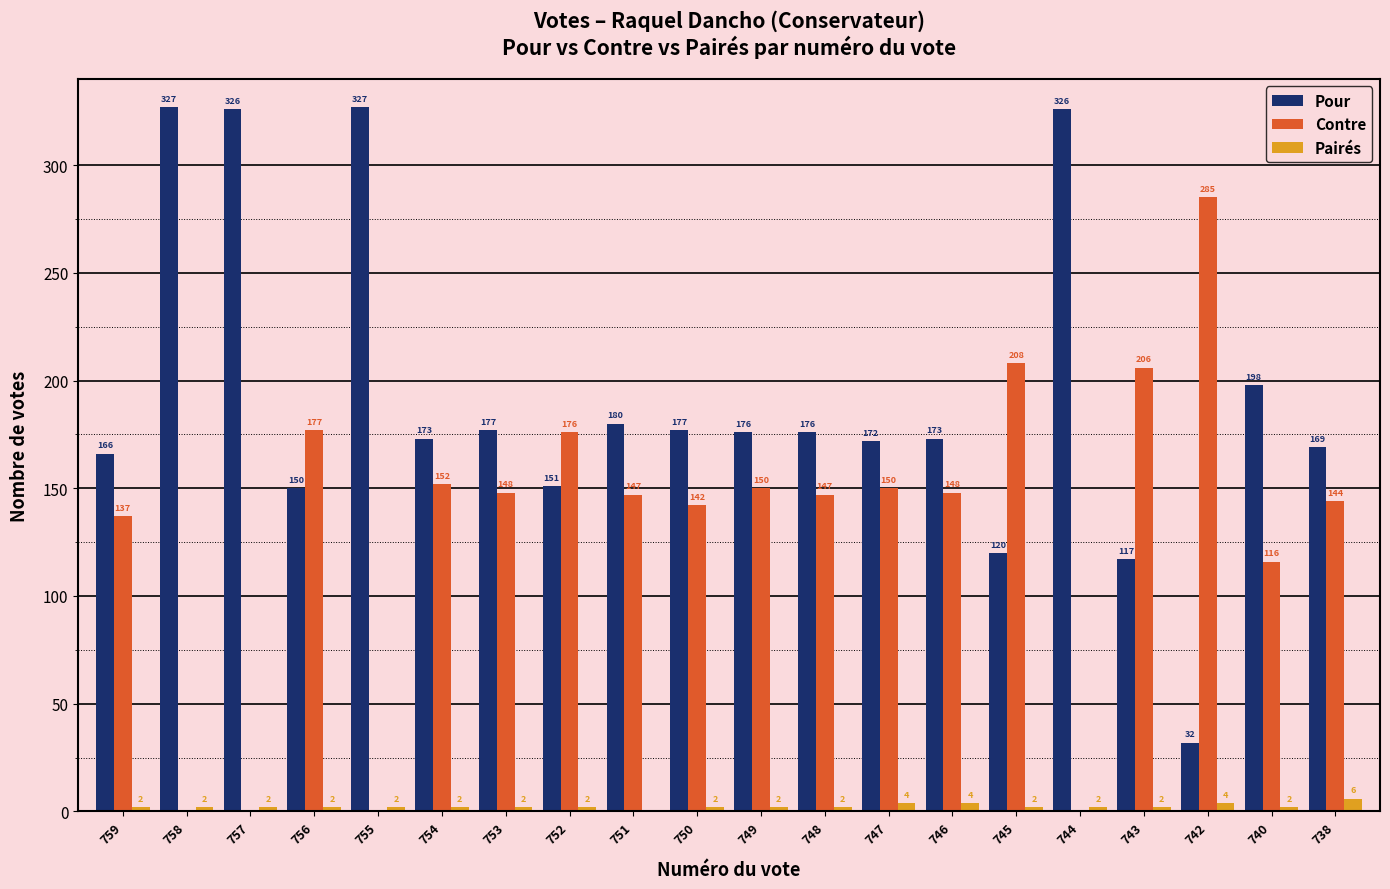

At which category is the sum across all series the highest?

745